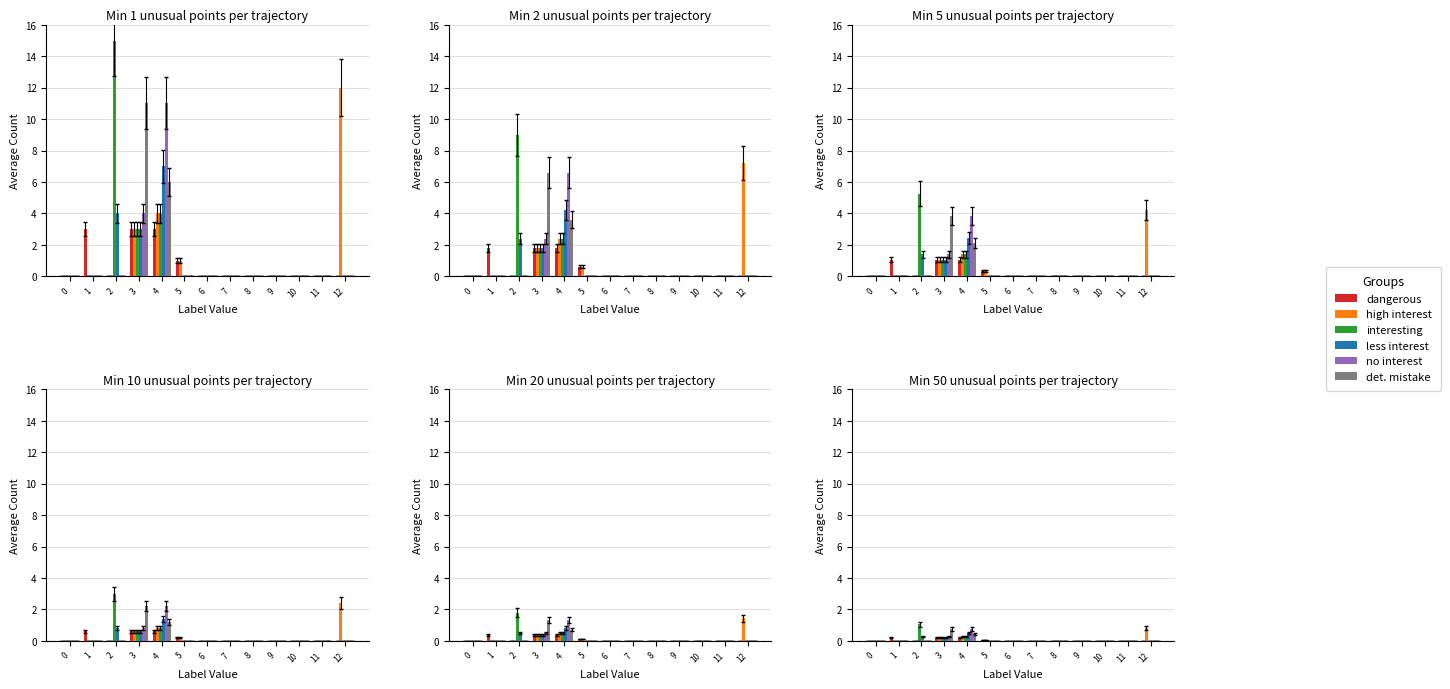

Is it true that no interest equals 0.1 at 3?

False